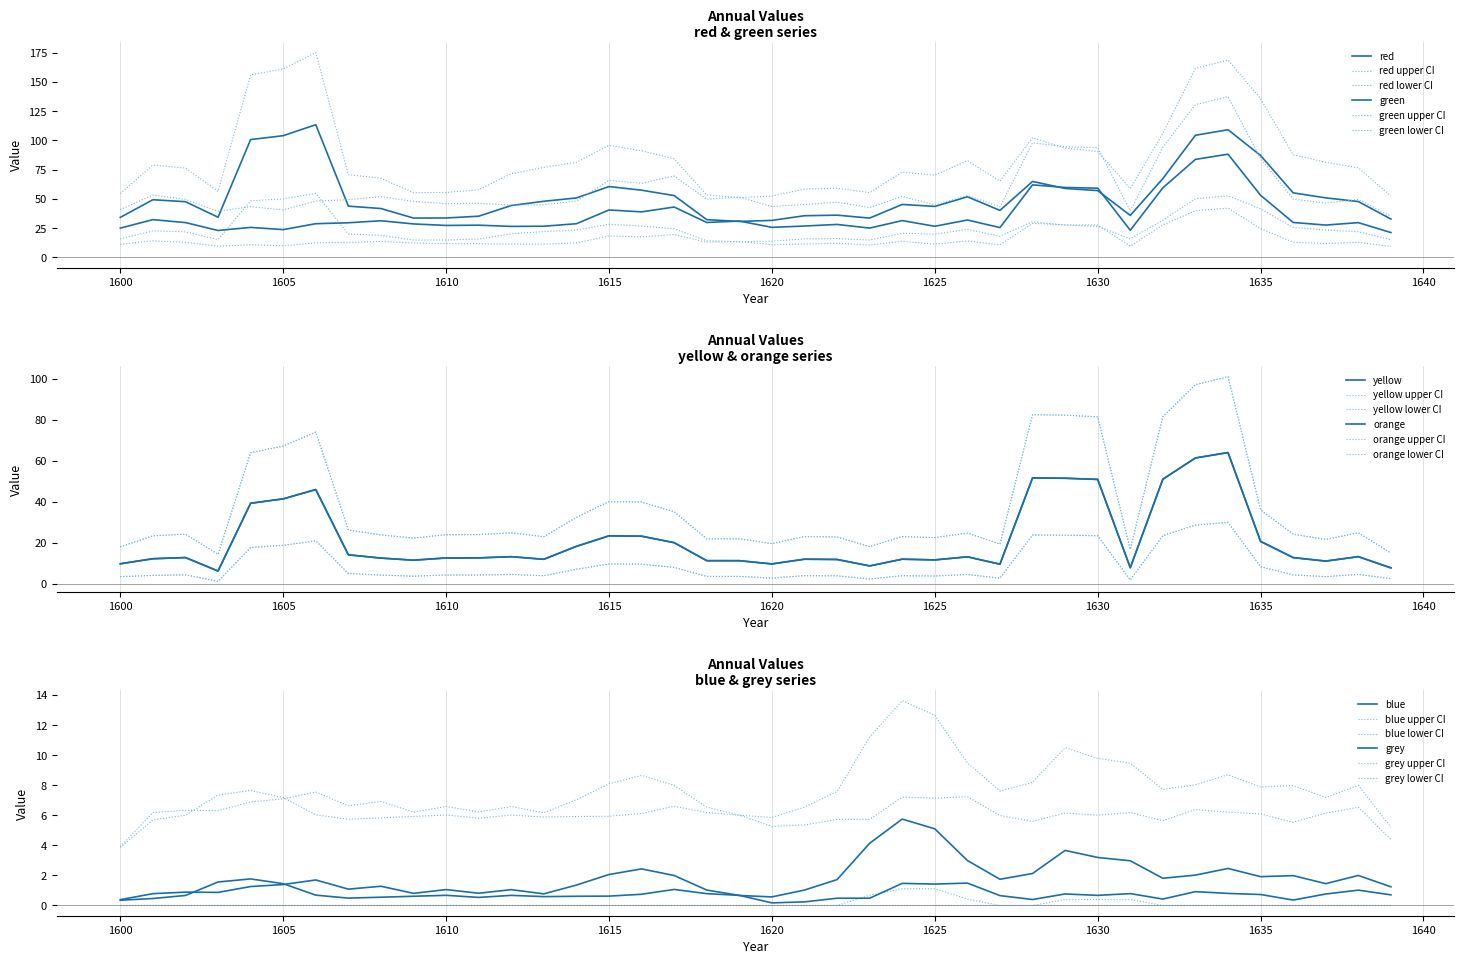

Which series changed the most between 1618 and 1635?

red